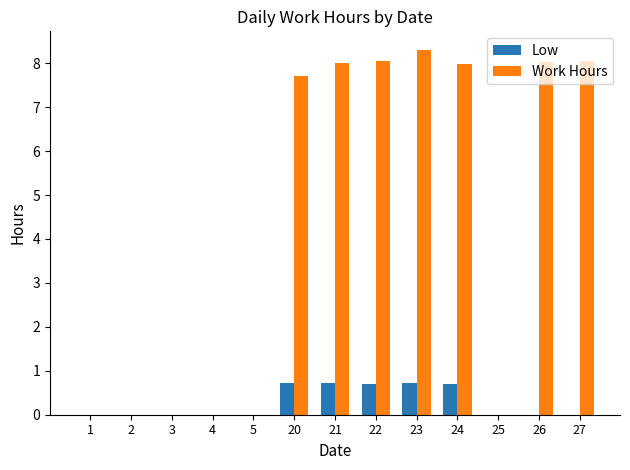

How many groups of bars are there?

13